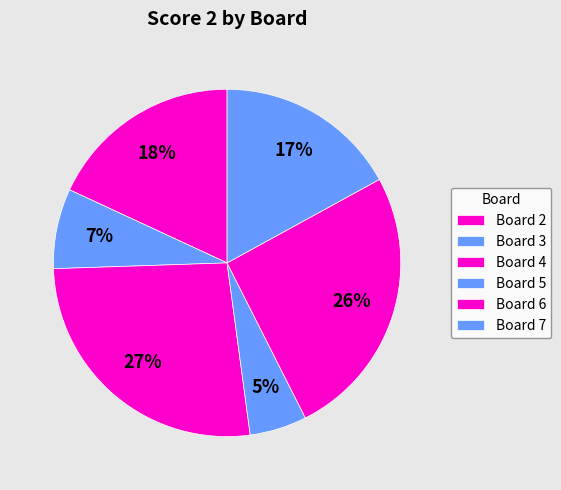

Is there any slice that represents more than half of the pie?

No